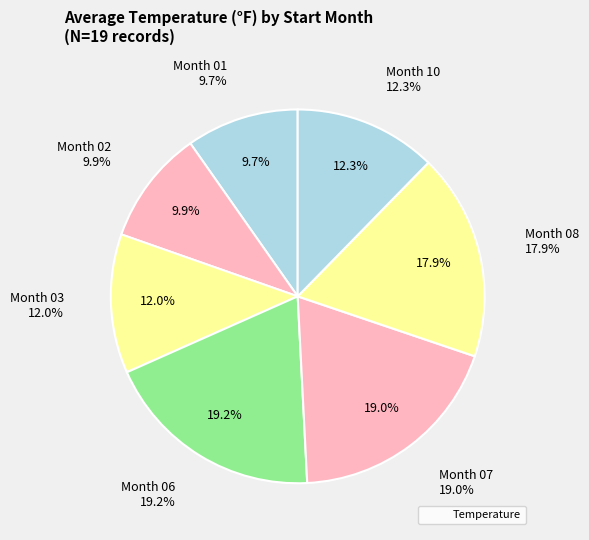

Rank the categories by value from highest to lowest.

06, 07, 08, 10, 03, 02, 01